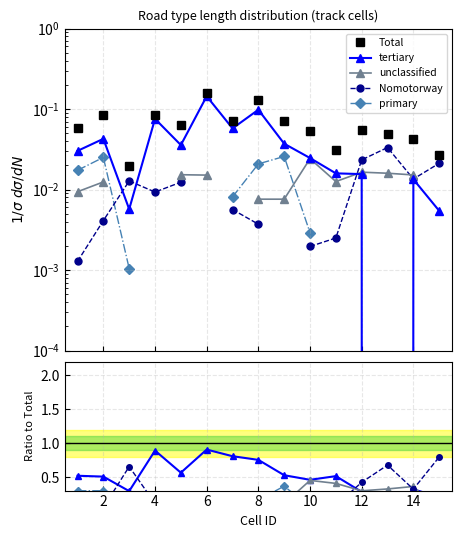

Does the chart display data point markers on the line(s)?

Yes